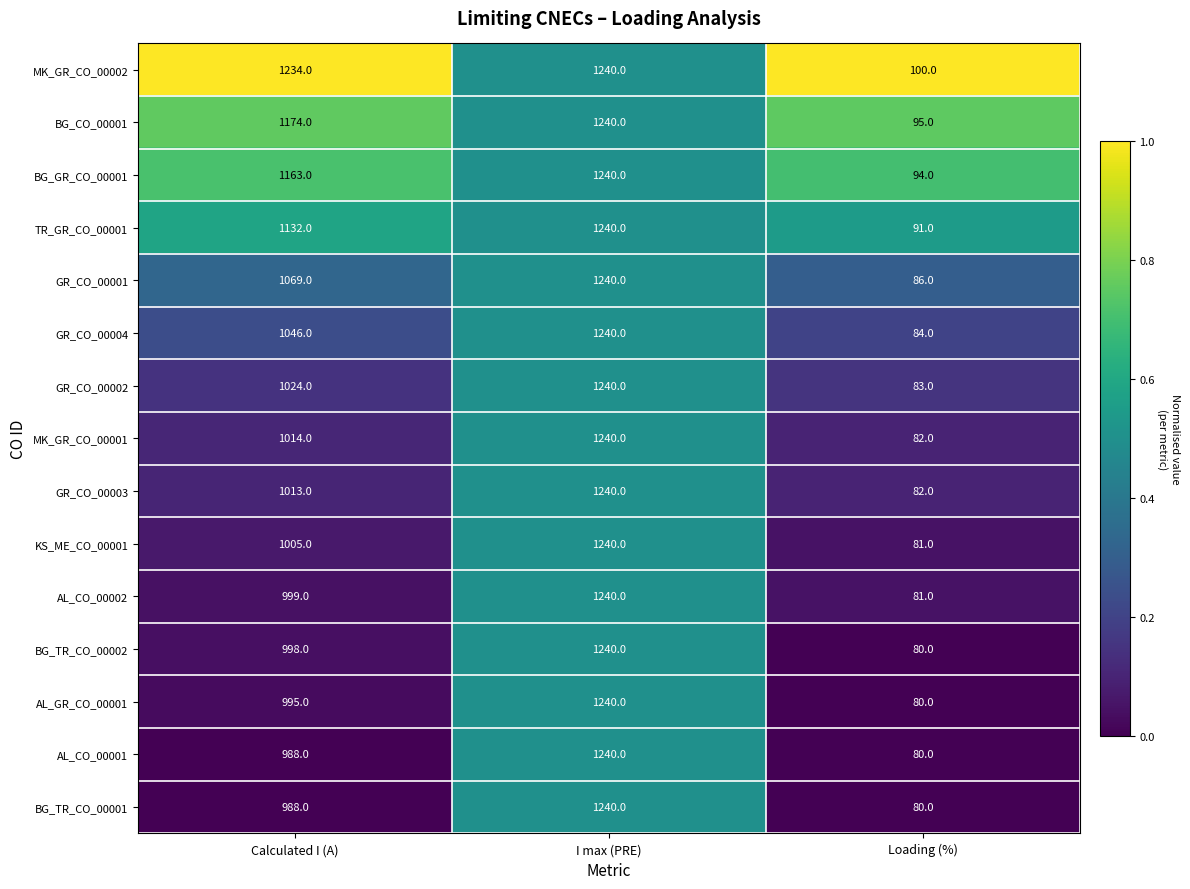

What is the total value across all series at I max (PRE)?

18600